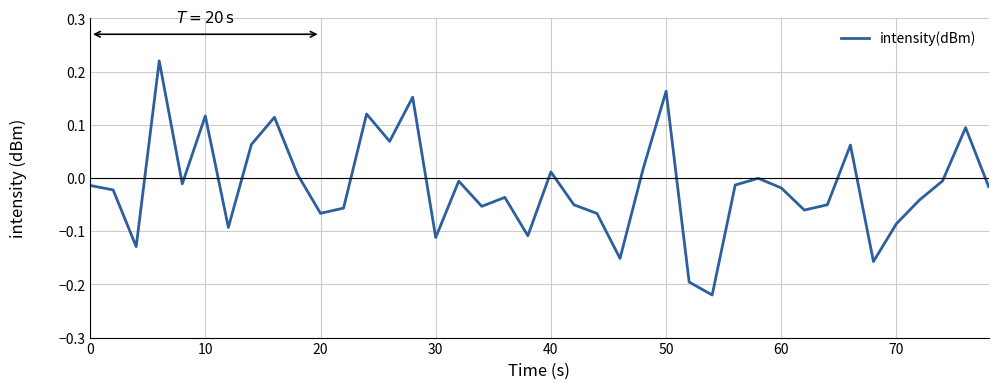

How many series are shown in this chart?

1